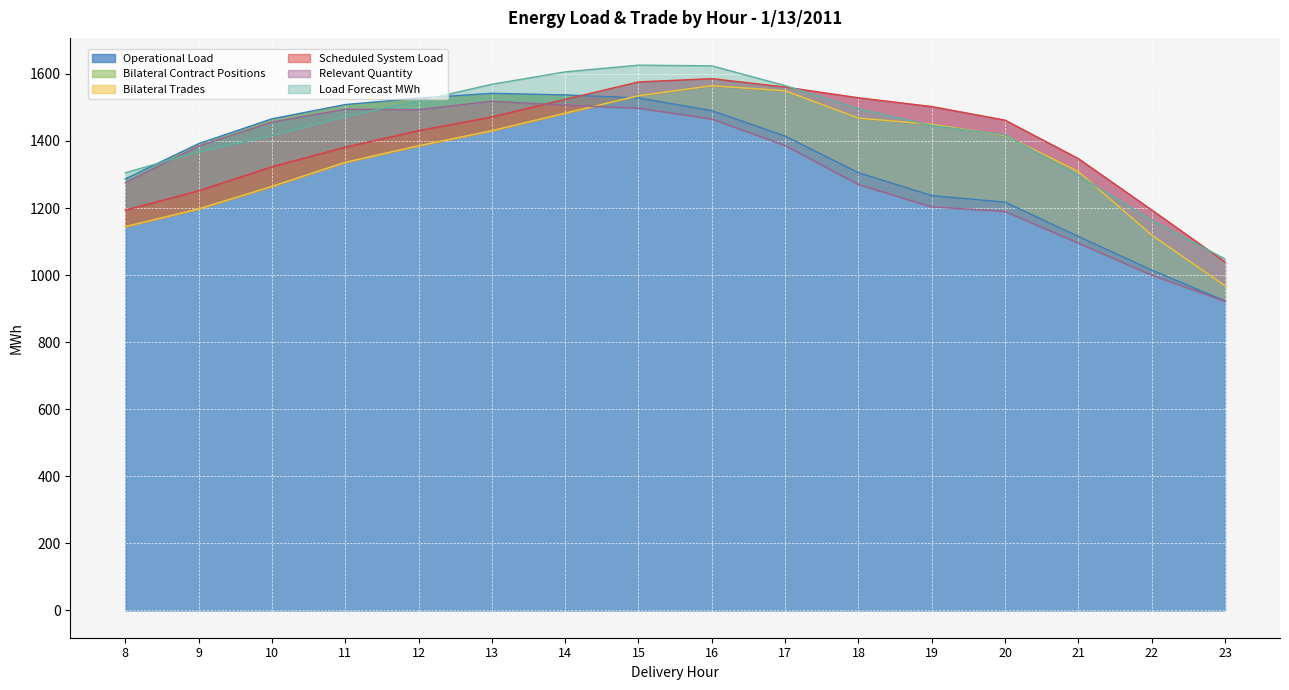

How many interior local peaks does the Operational Load series have?

1